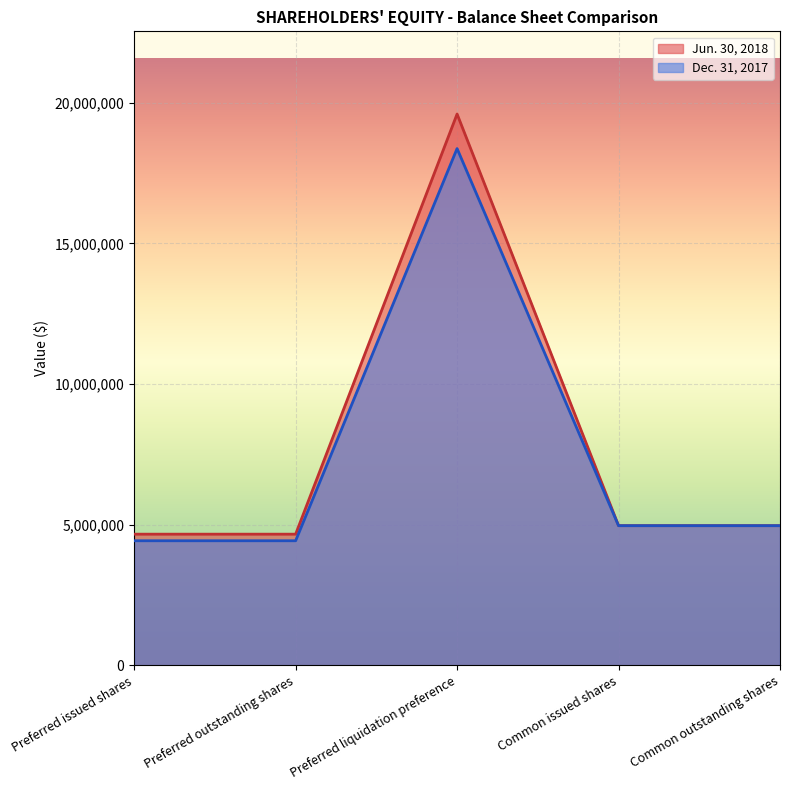

What is the difference between the second highest and second lowest values in the Jun. 30, 2018 series?

302011